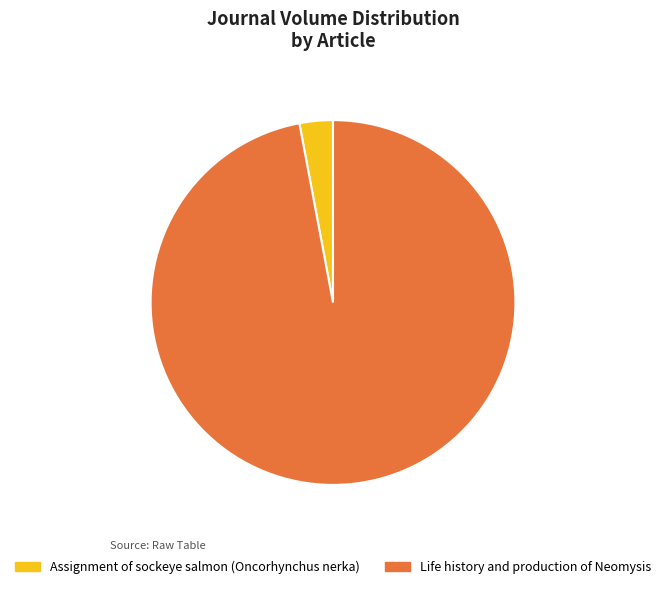

Is the sum of Assignment of sockeye salmon (Oncorhynchus nerka) and Life history and production of Neomysis greater than half?

Yes